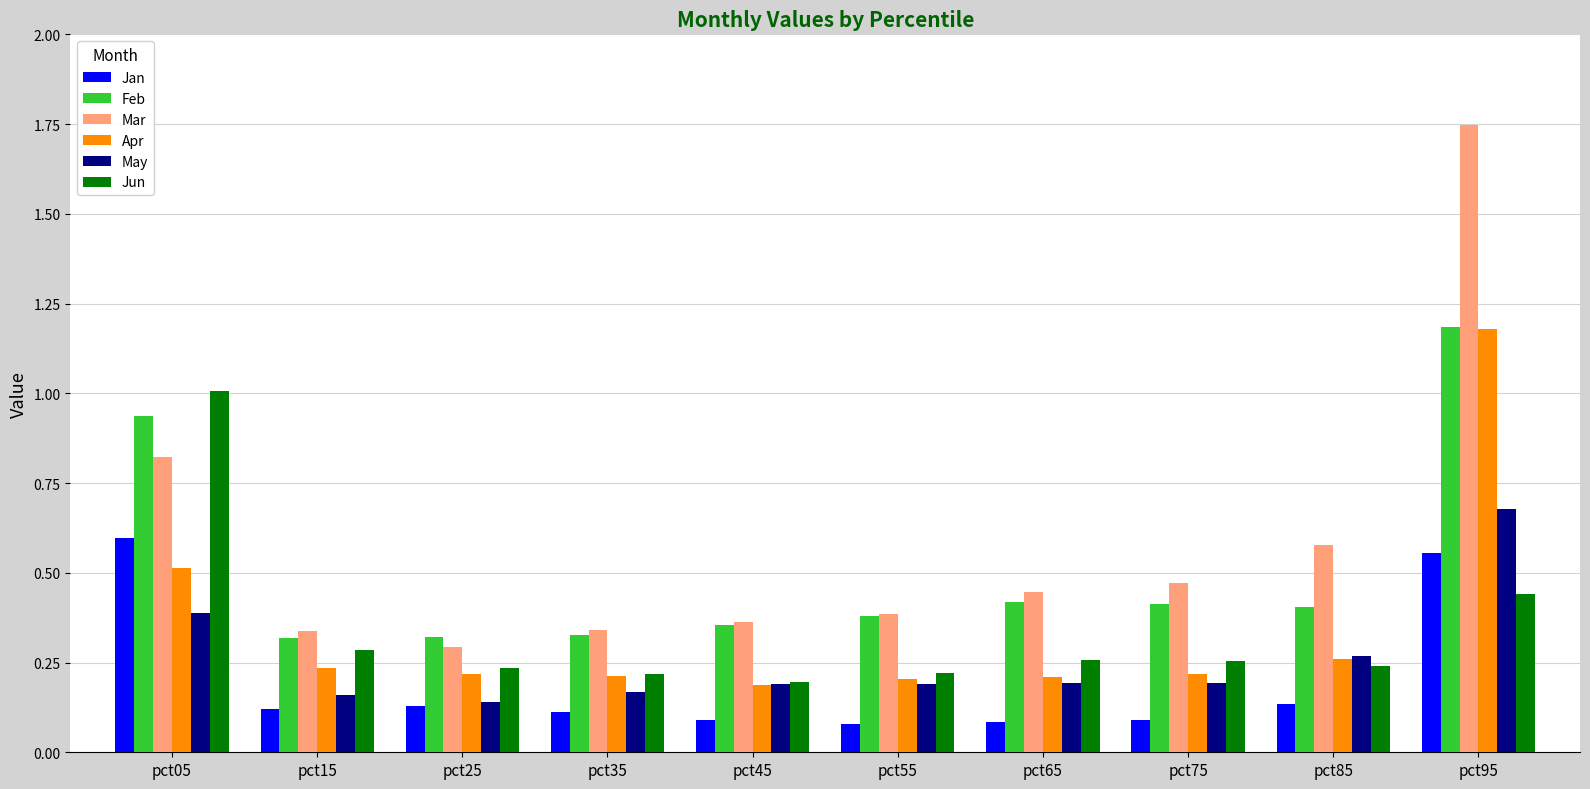

At which label is Jun closest to 0?

pct45